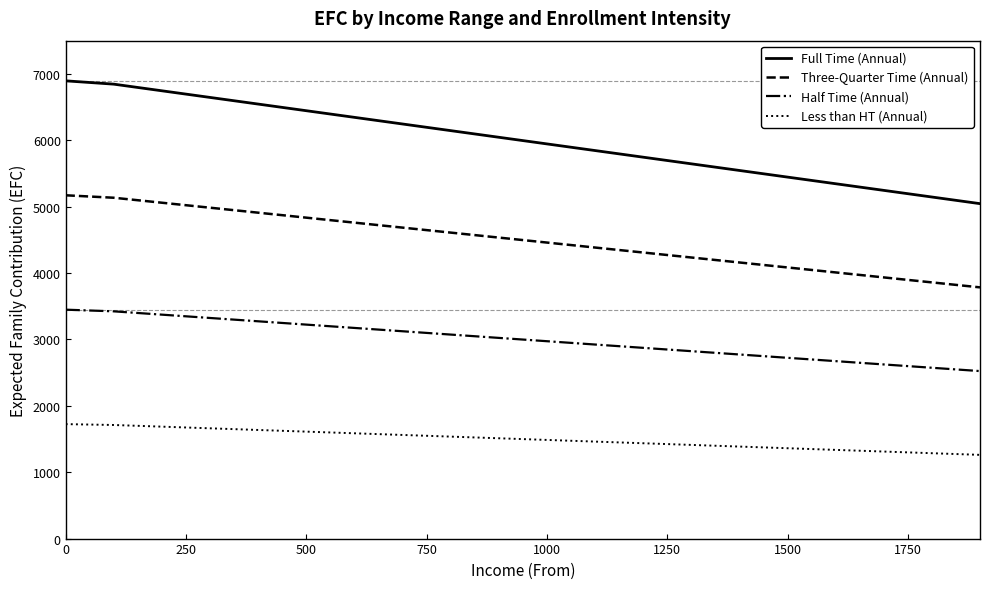

Which series has the largest total across all categories?

Full Time (Annual)